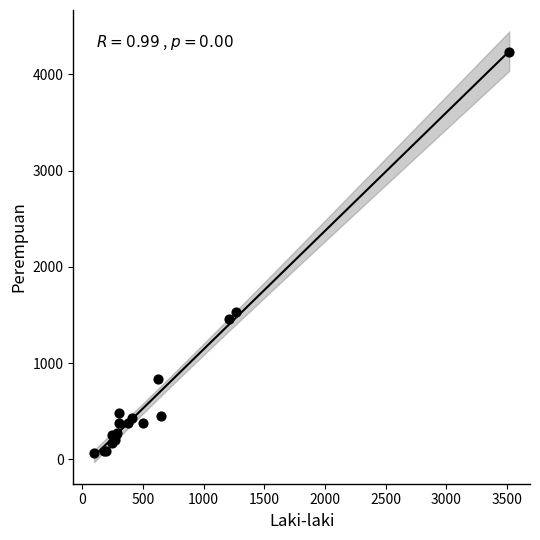

What Y value in the scatter plot is closest to 2145?

1530